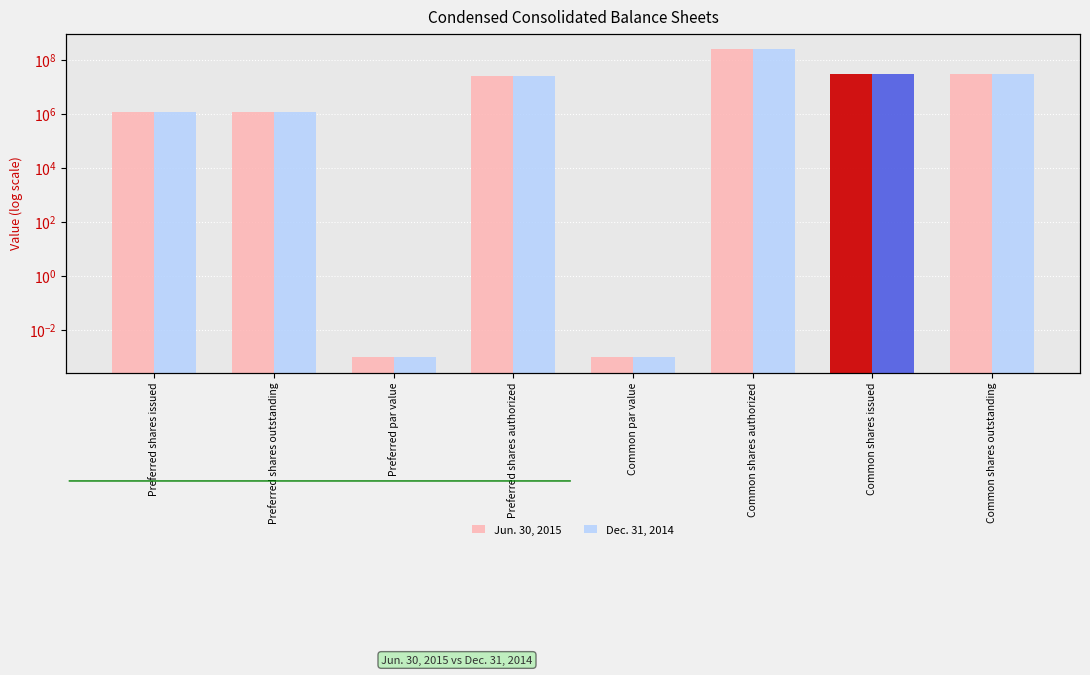

Is it true that Dec. 31, 2014 equals 0.0 at Preferred par value?

False